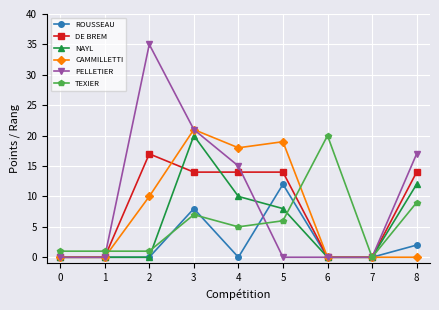

How many lines are shown in the chart?

6